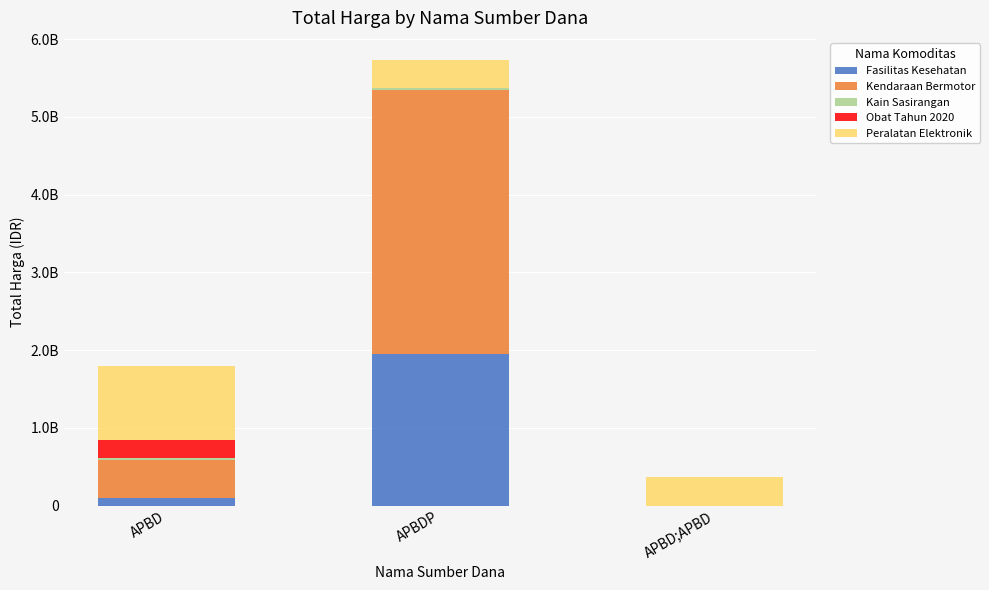

Which series has the widest spread of values?

Kendaraan Bermotor